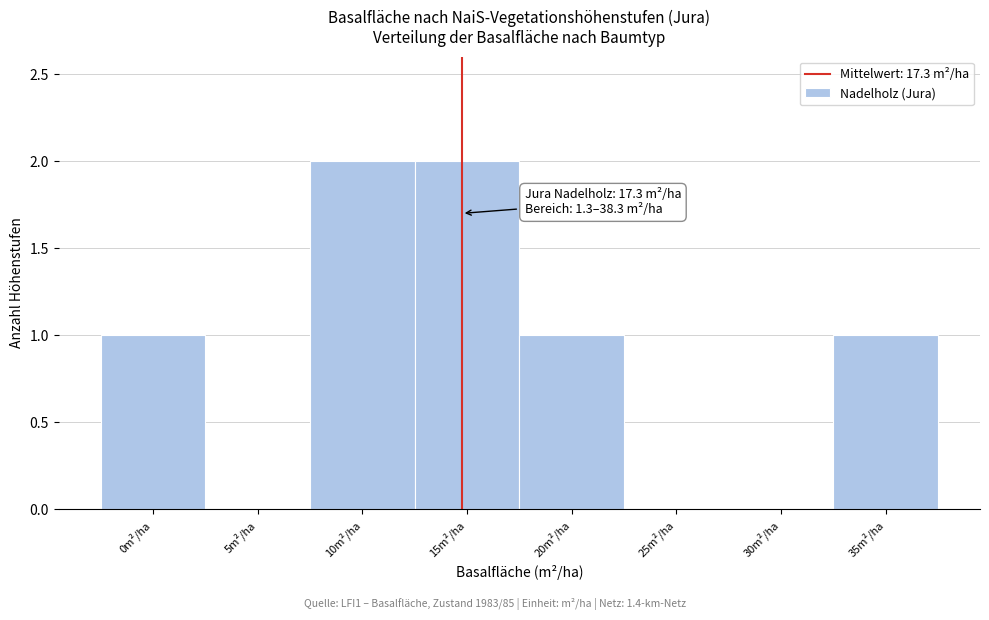

Reading left to right, list all the values displayed in this chart.

0m²/ha=1	5m²/ha=0	10m²/ha=2	15m²/ha=2	20m²/ha=1	25m²/ha=0	30m²/ha=0	35m²/ha=1